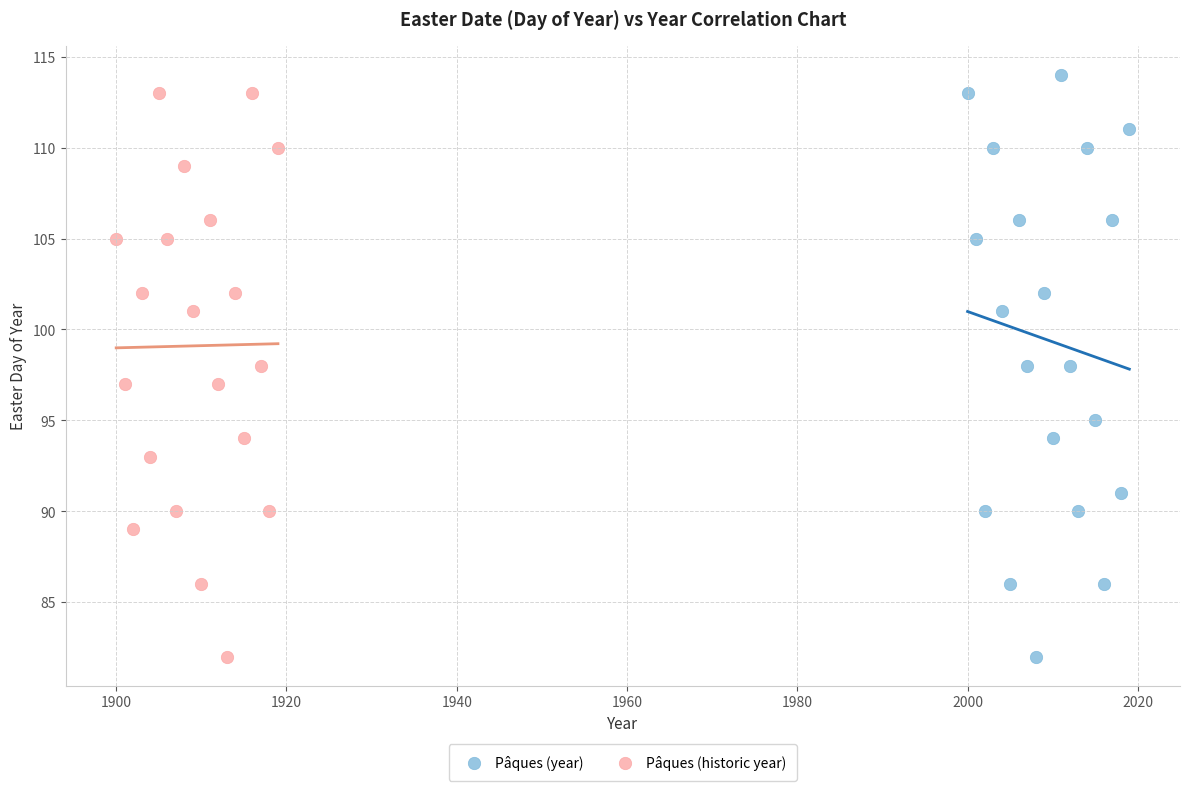

Which series has the widest spread of Y values?

Pâques (year)